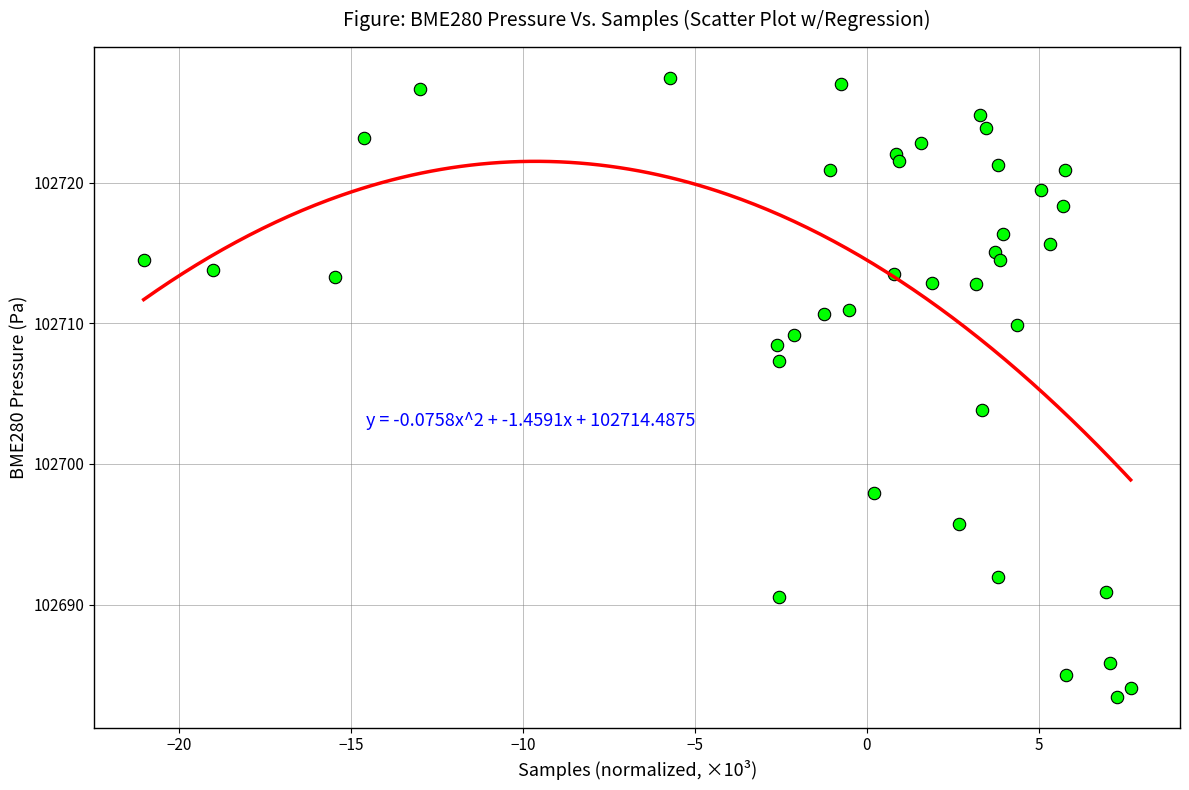

What Y value in the scatter plot is closest to 102705?

102703.8